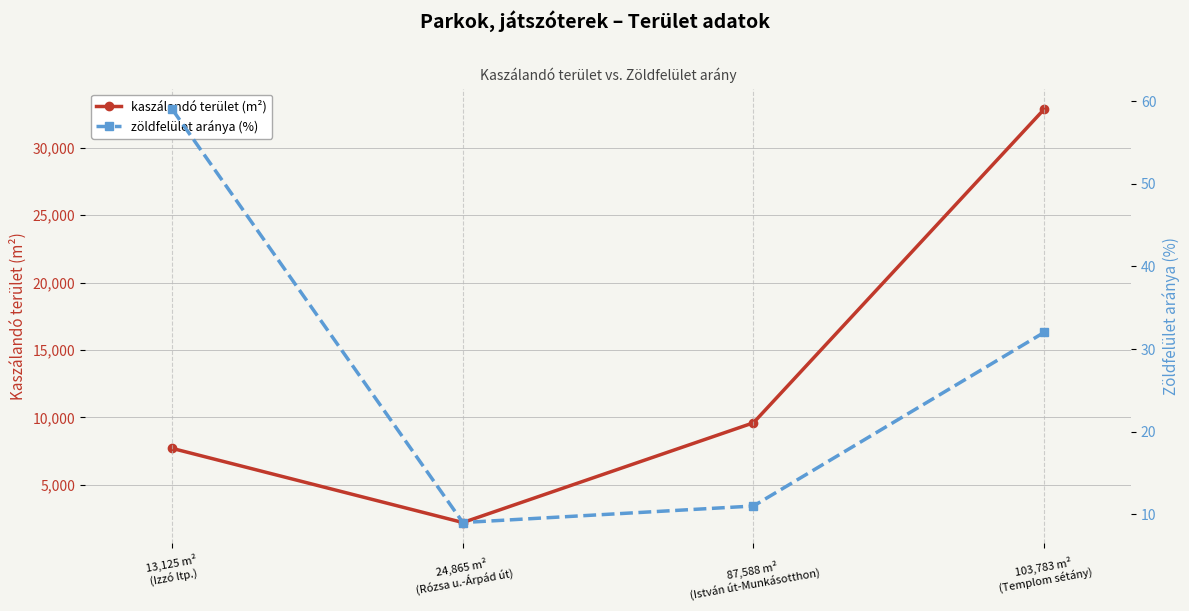

What is the maximum value shown in the chart?

32855